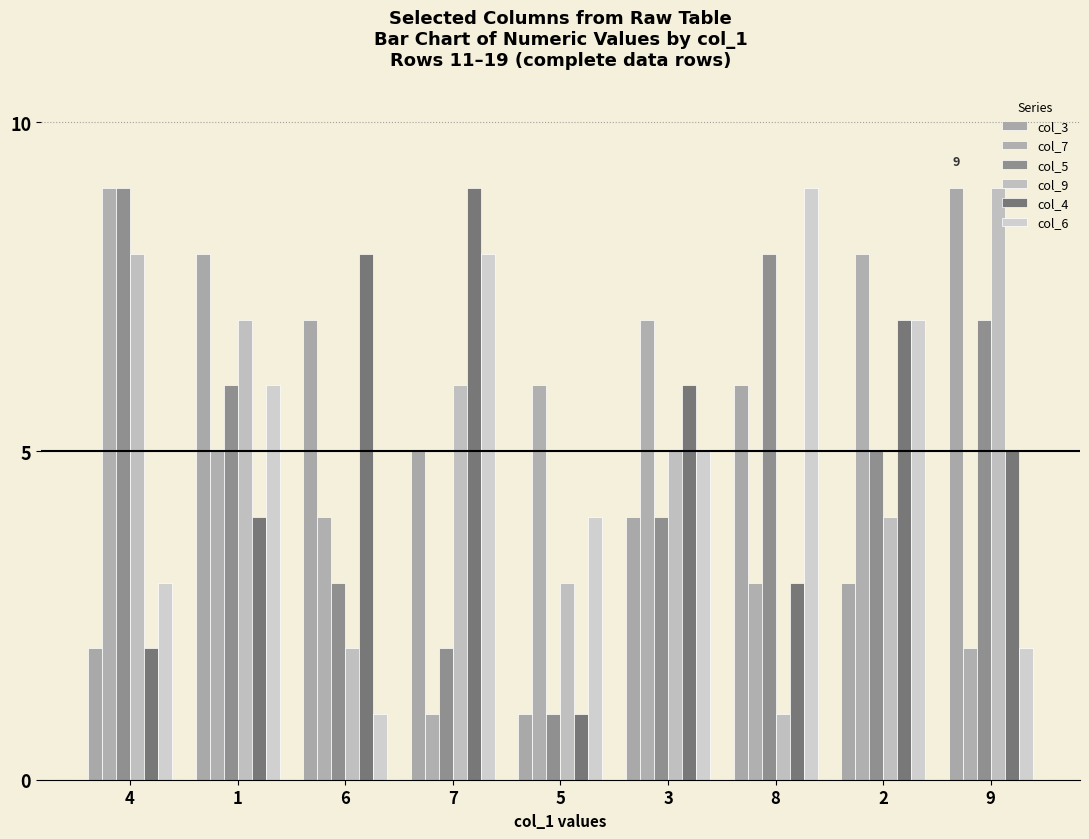

What is the total value across all series at 3?

31